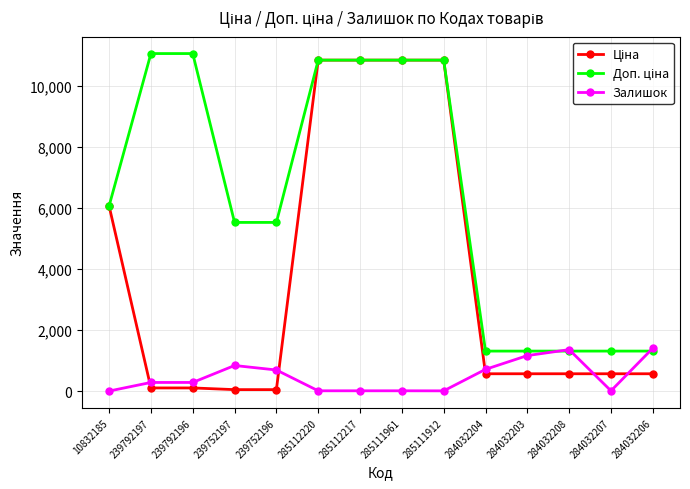

The Залишок series shows 179.6 at 239752196. True or false?

False